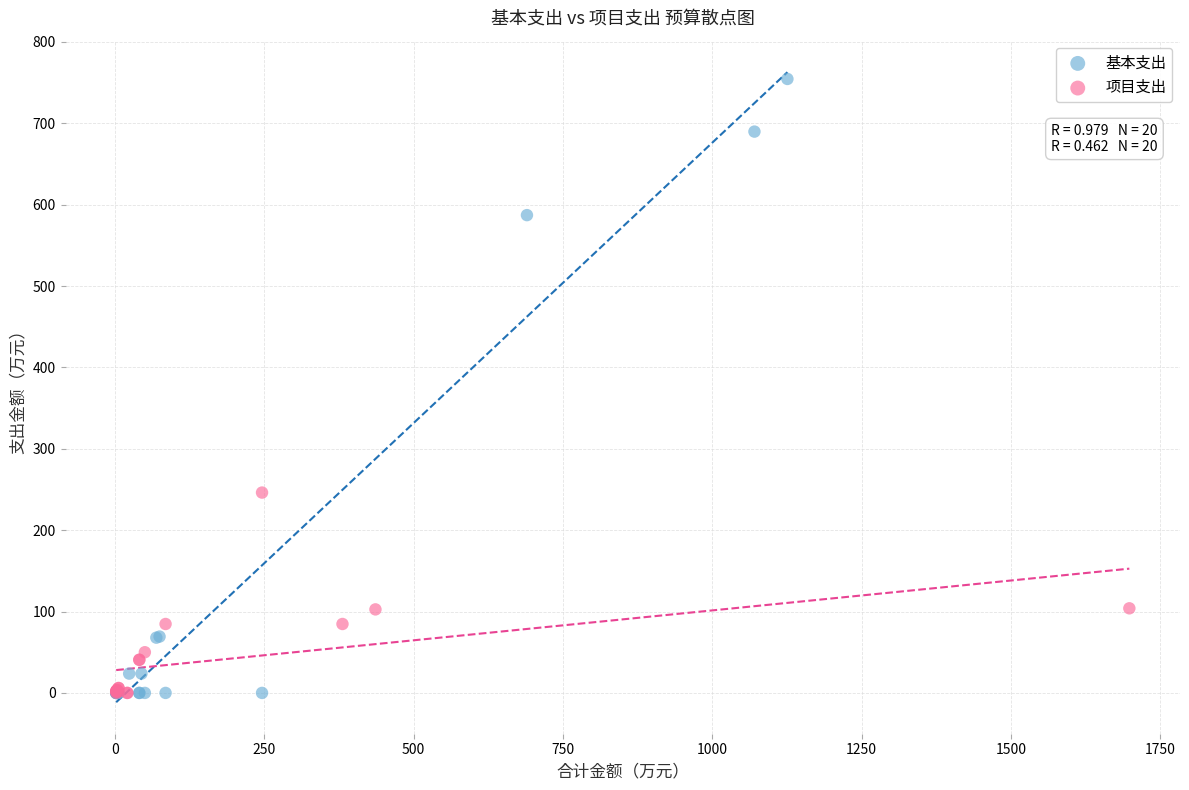

Which series has the largest Y range (max minus min)?

基本支出